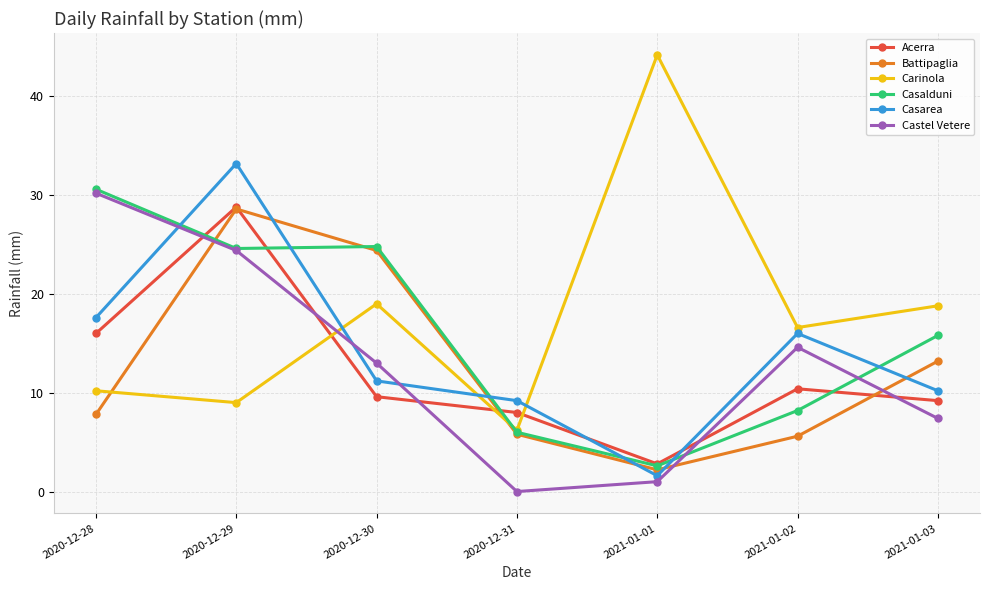

Reading left to right, list all the values displayed in this chart.

Acerra: 16.0	28.8	9.6	8.0	2.8	10.4	9.2
Battipaglia: 7.8	28.6	24.4	5.8	2.2	5.6	13.2
Carinola: 10.2	9.0	19.0	6.2	44.2	16.6	18.8
Casalduni: 30.6	24.6	24.8	6.0	2.6	8.2	15.8
Casarea: 17.6	33.2	11.2	9.2	1.6	16.0	10.2
Castel Vetere: 30.2	24.4	13.0	0.0	1.0	14.6	7.4